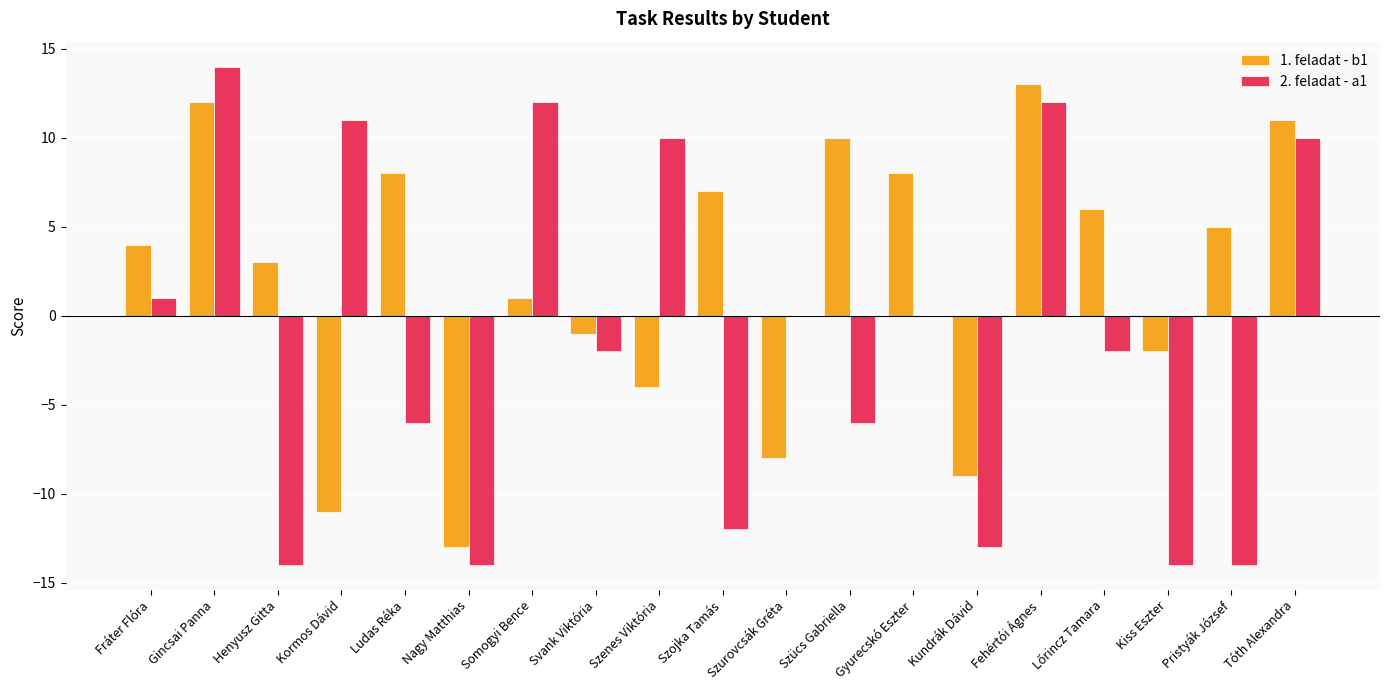

Which category has the highest value across all series?

Gincsai Panna